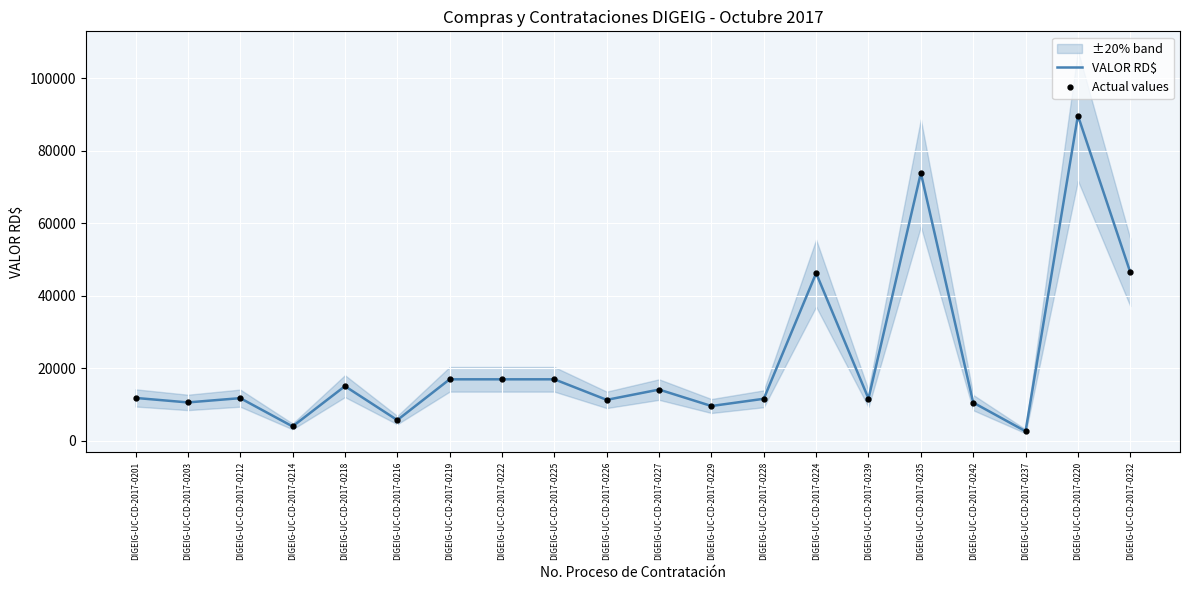

At which category is the sum across all series the highest?

DIGEIG-UC-CD-2017-0220